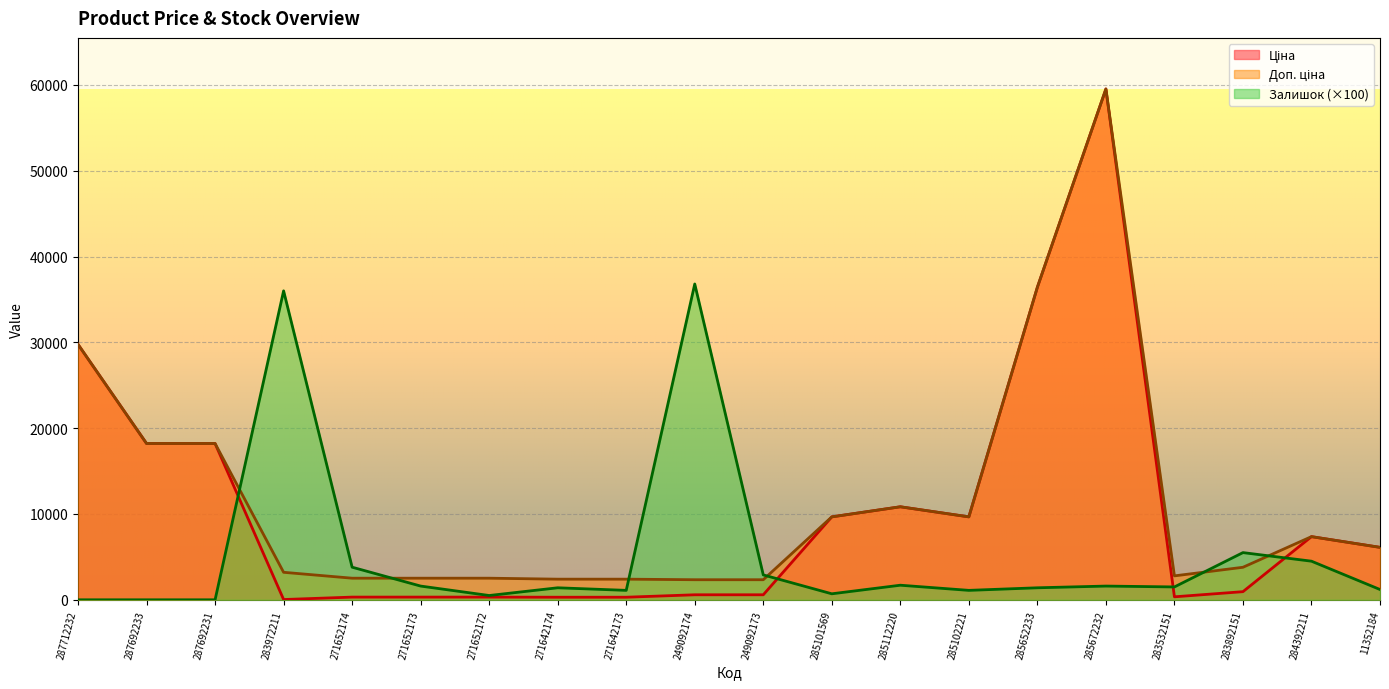

Which series ends up on top after the final intersection of Ціна and Залишок?

Ціна